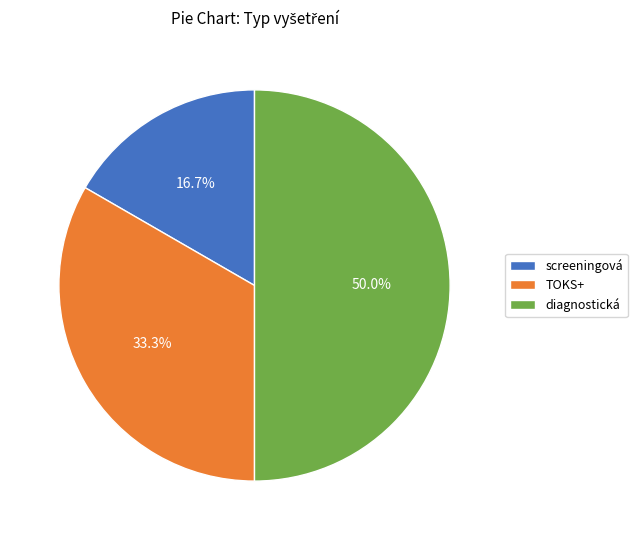

What is the total percentage of diagnostická and screeningová?

66.7%